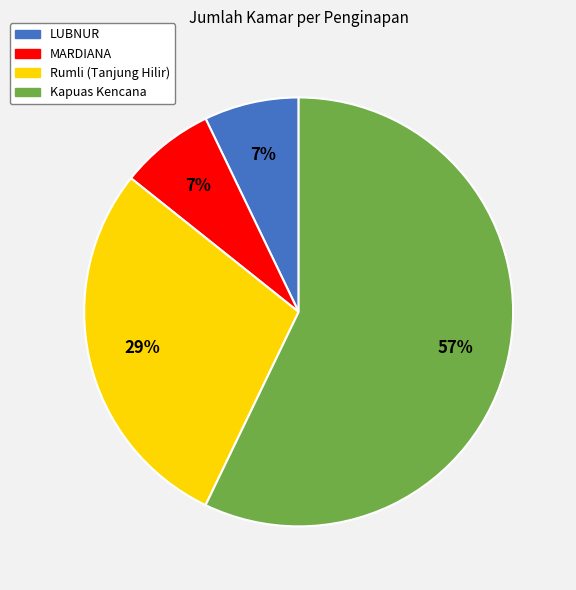

Does Rumli (Tanjung Hilir) account for over 50% of the chart?

No